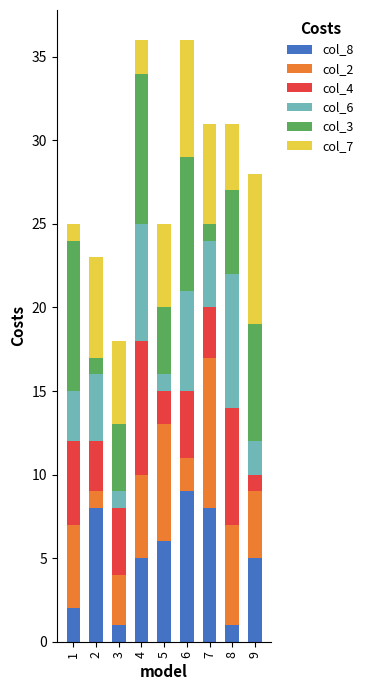

What is the highest value of the col_8 series?

9